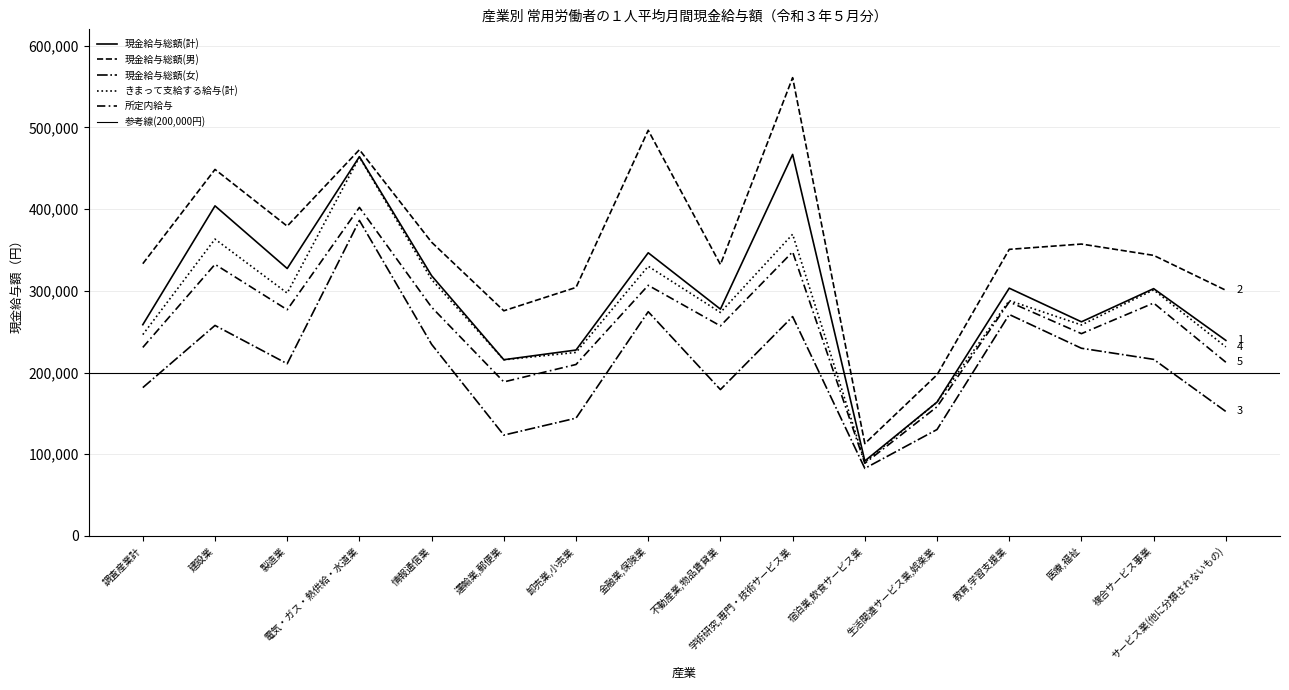

Between 電気・ガス・熱供給・水道業 and 金融業,保険業, which series saw the biggest shift?

きまって支給する給与(計)